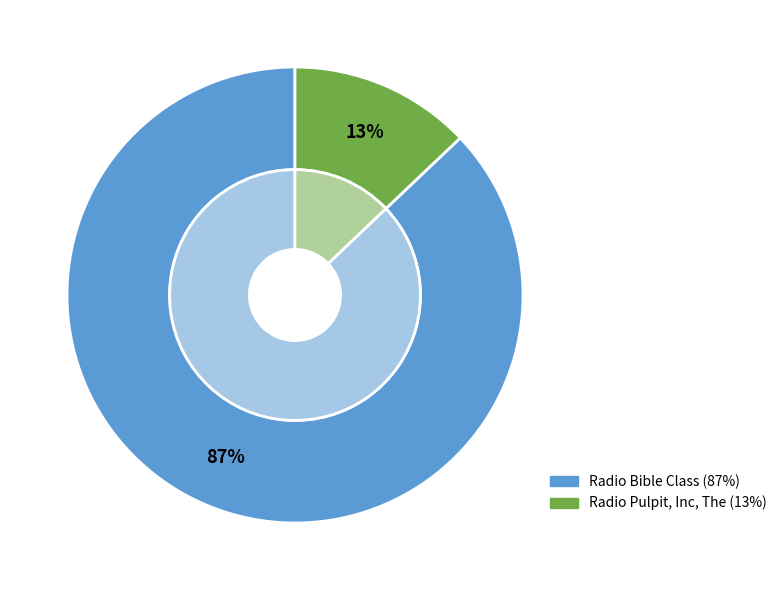

To the nearest percent, what is the difference between the Radio Bible Class and Radio Pulpit, Inc, The slice percentages?

74%